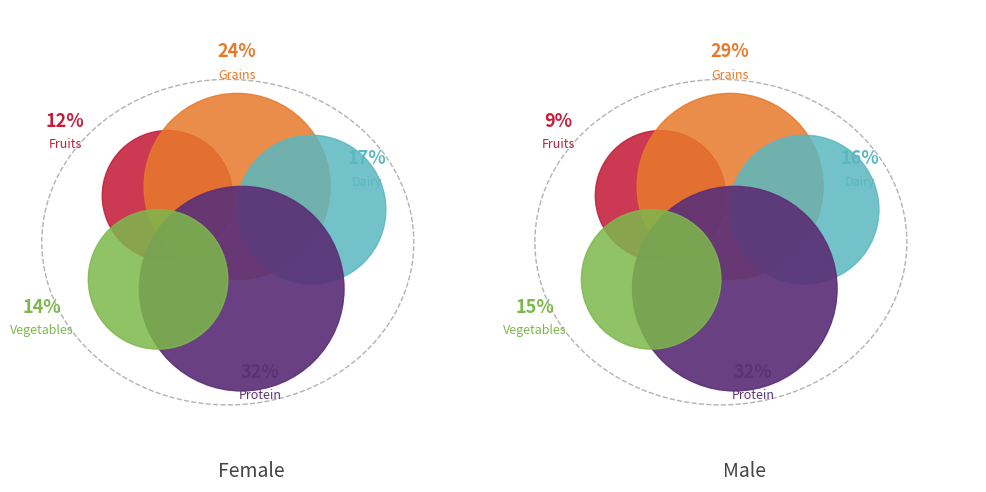

What percentage is NOT represented by M?

21.1%